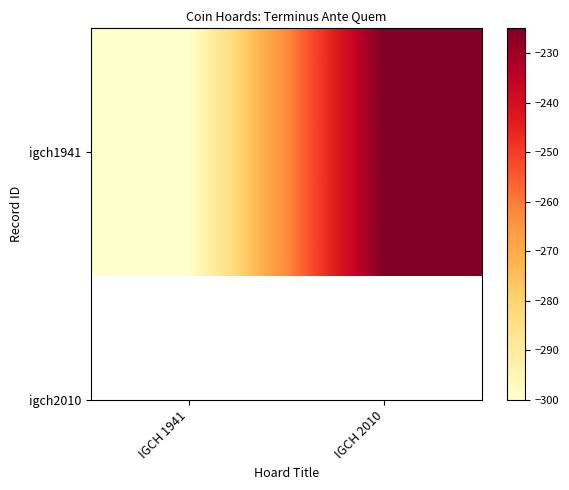

Reading right to left, what are all the values shown in this chart?

IGCH 2010=-225	IGCH 1941=-300